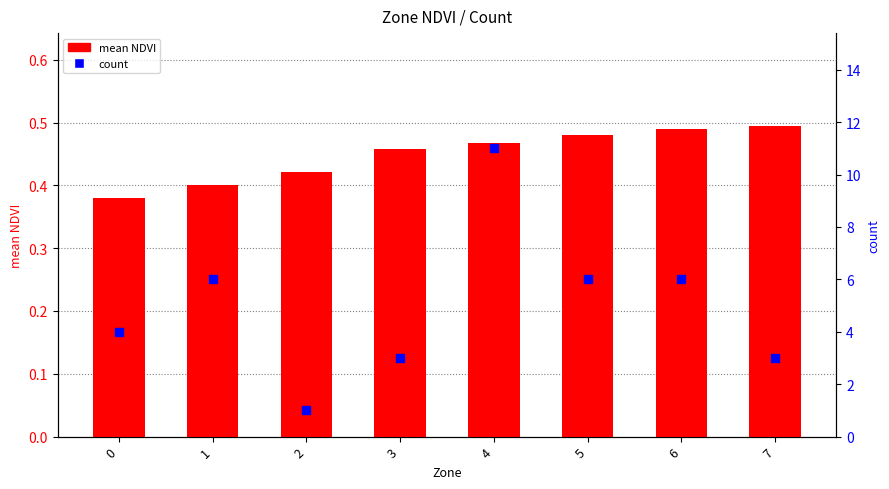

Is the value of mean NDVI at 3 greater than the value of count at 4?

No